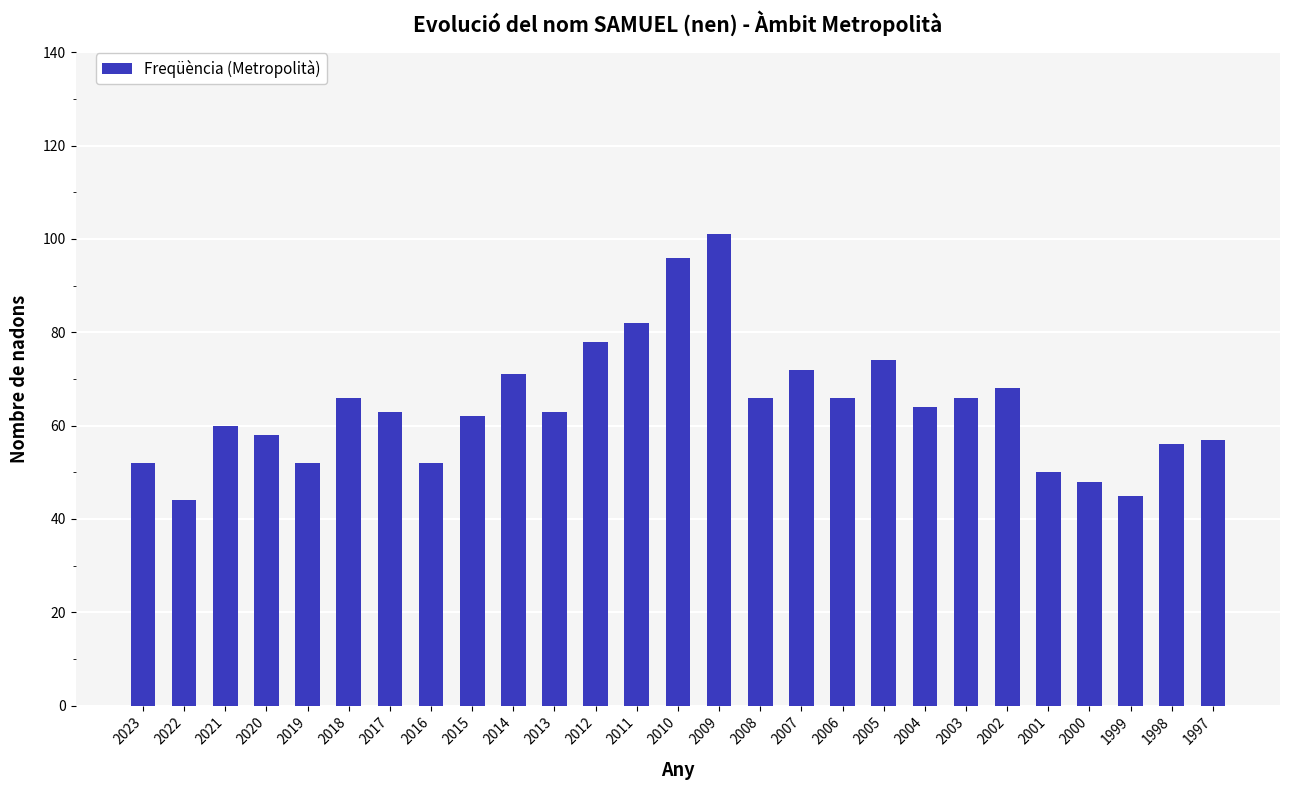

Which has a higher value, 1997 or 2011?

2011